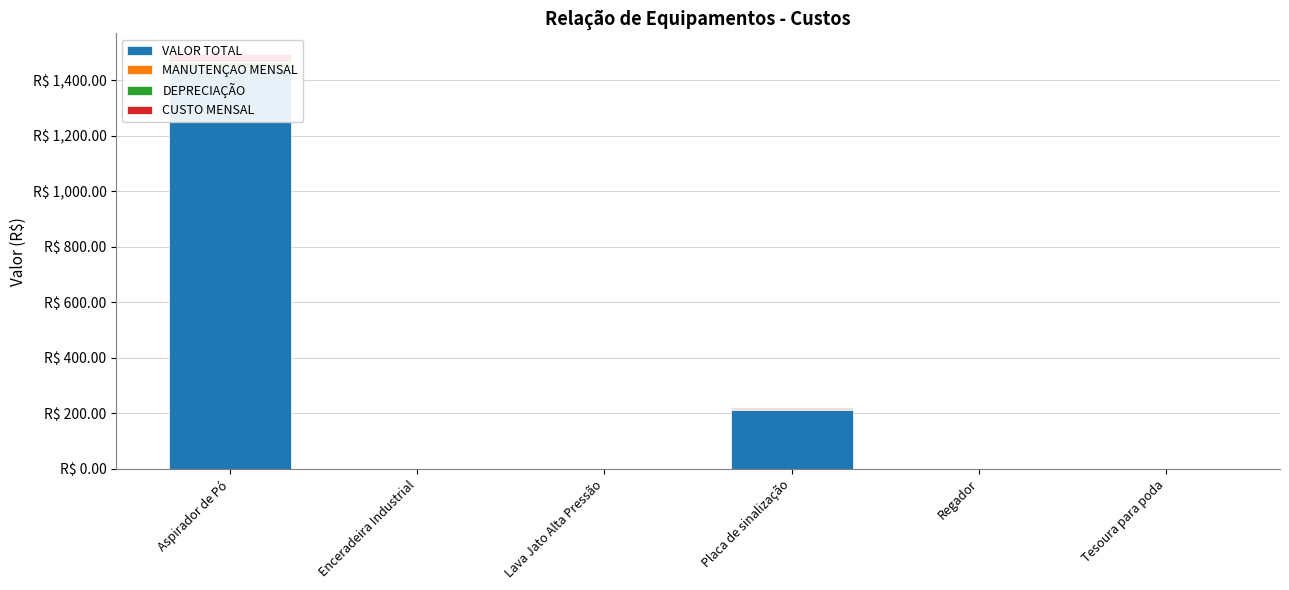

What are all the series names shown in the legend?

VALOR TOTAL, MANUTENÇAO MENSAL, DEPRECIAÇÃO, CUSTO MENSAL